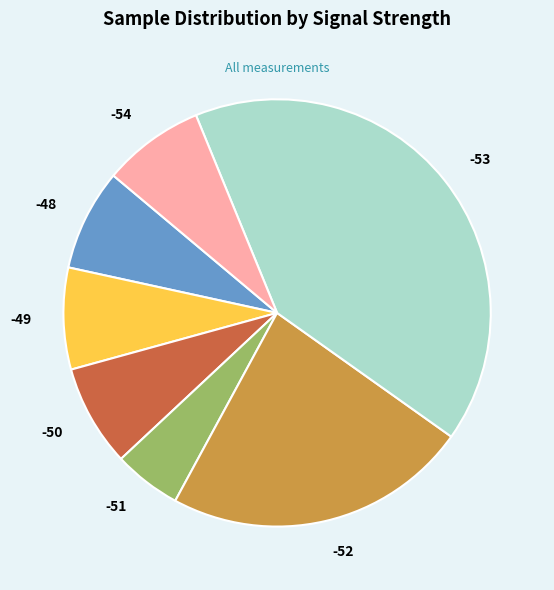

Which category has the smallest portion of the pie?

-51